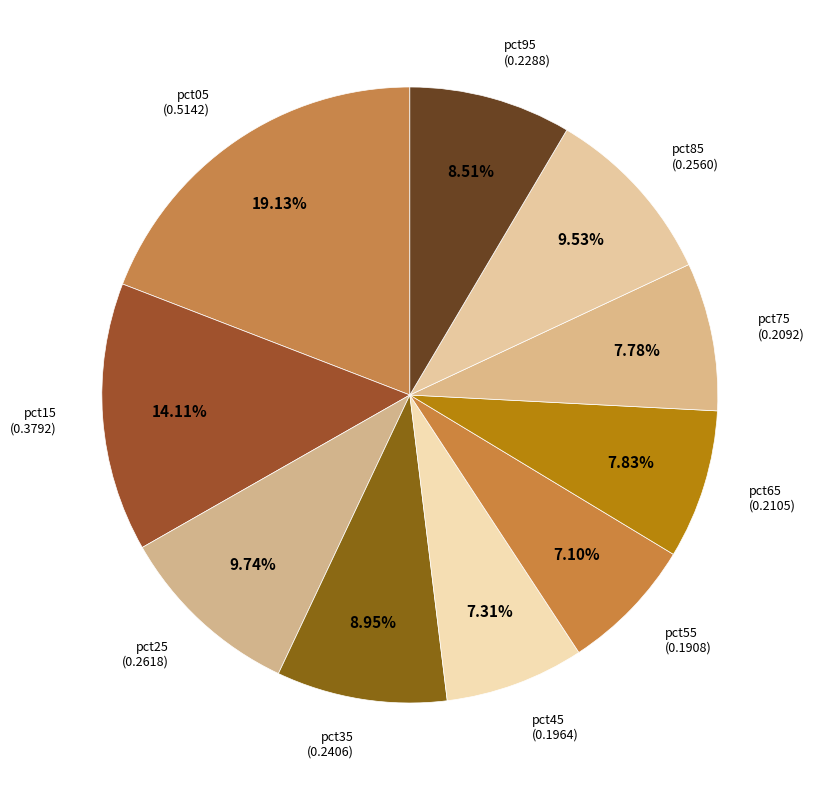

How many segments does this pie chart have?

10